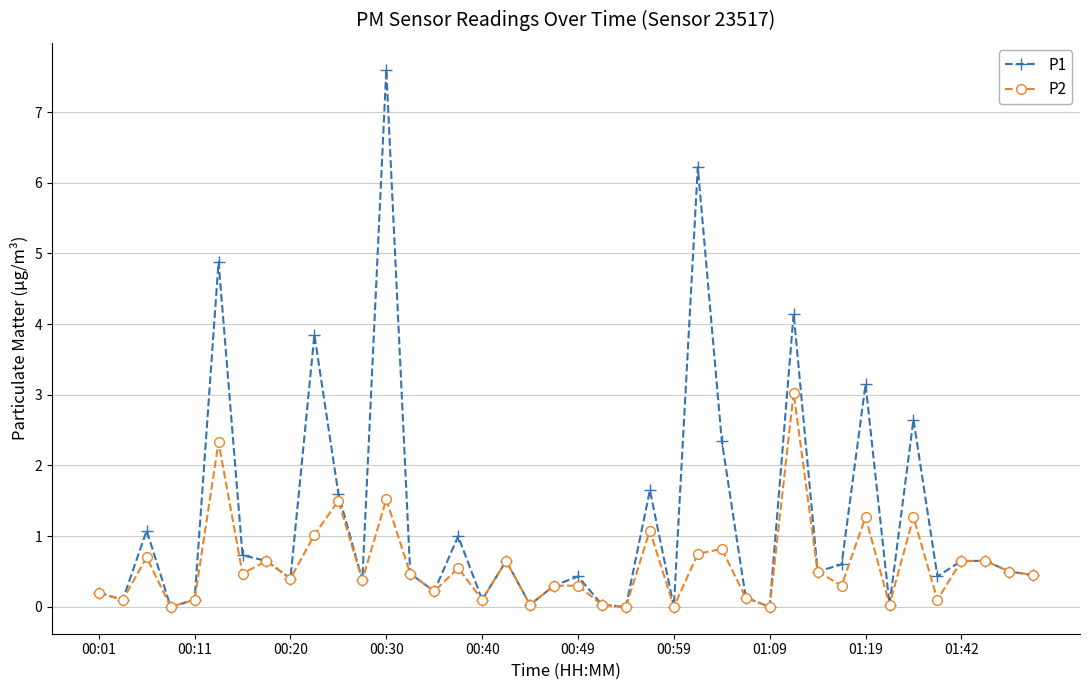

Which series has the largest total across all categories?

P1